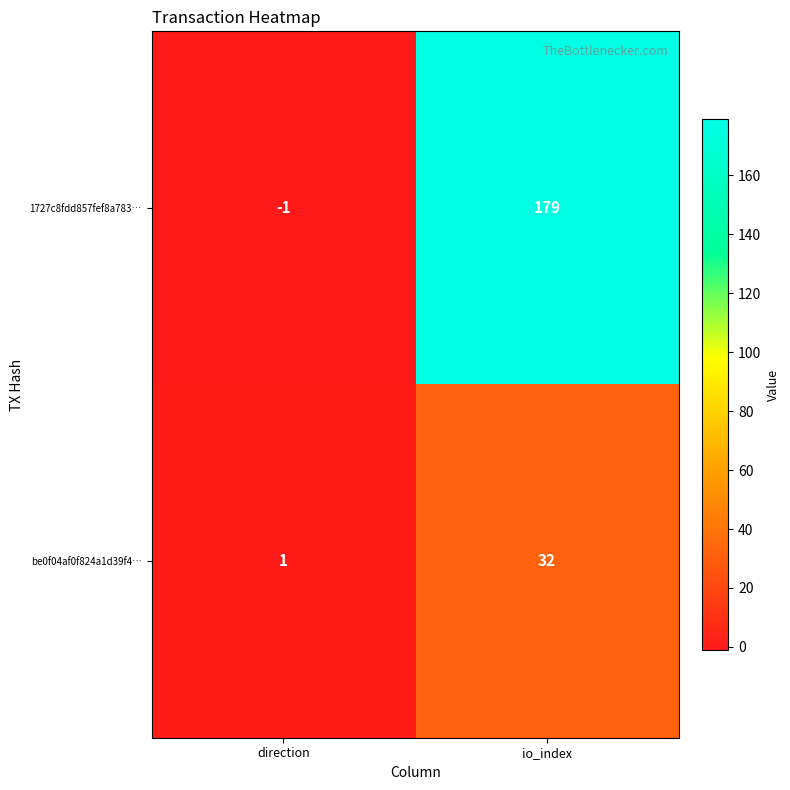

At which label is 1727c8fdd857fef8a783… closest to 89?

direction